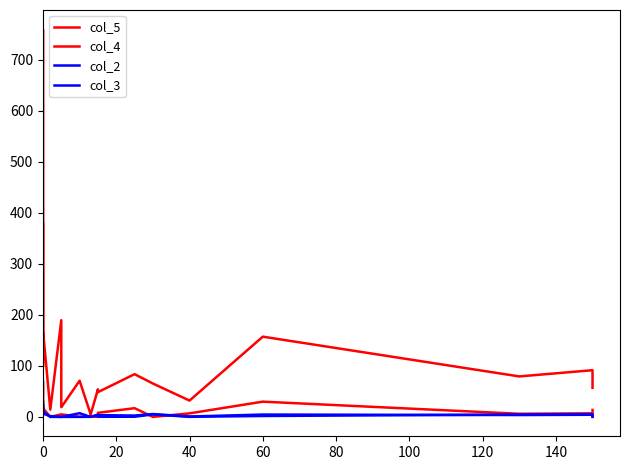

Which series has the largest total across all categories?

col_5